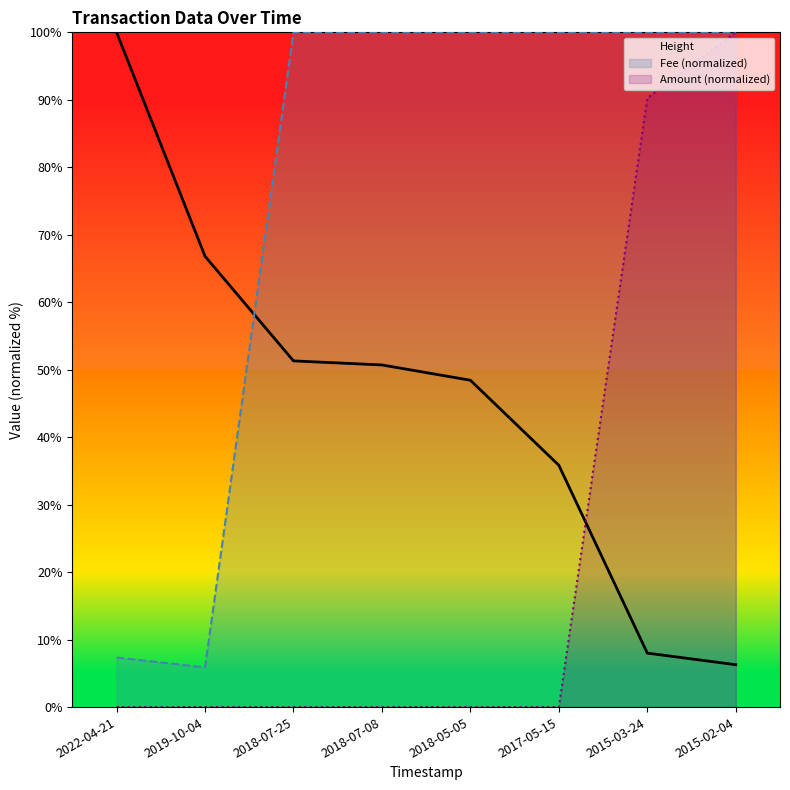

Is it true that Height equals 8.0 at 2015-03-24?

True